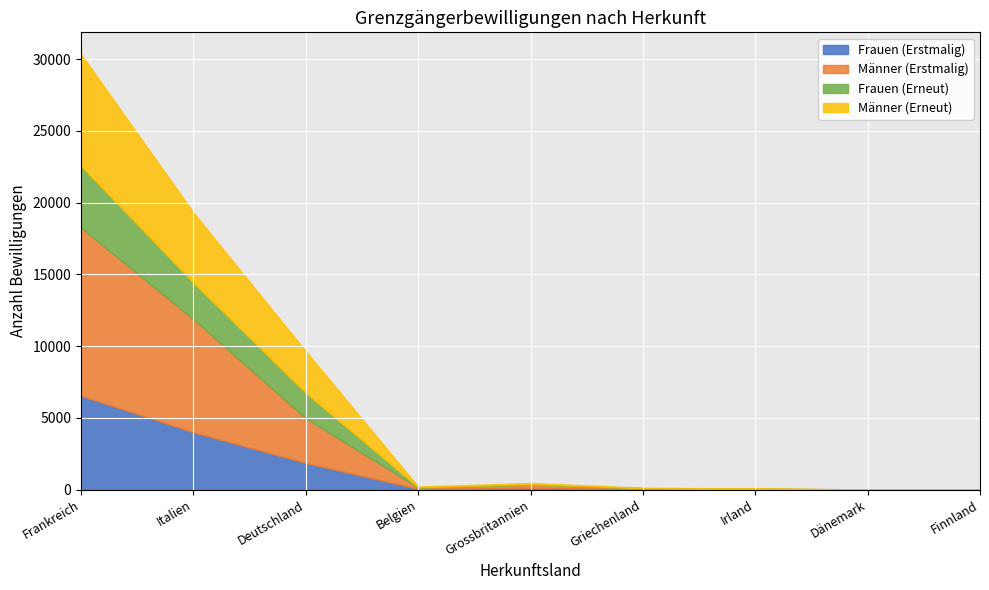

Which category has the lowest value in the Frauen (Erneut) series?

Finnland